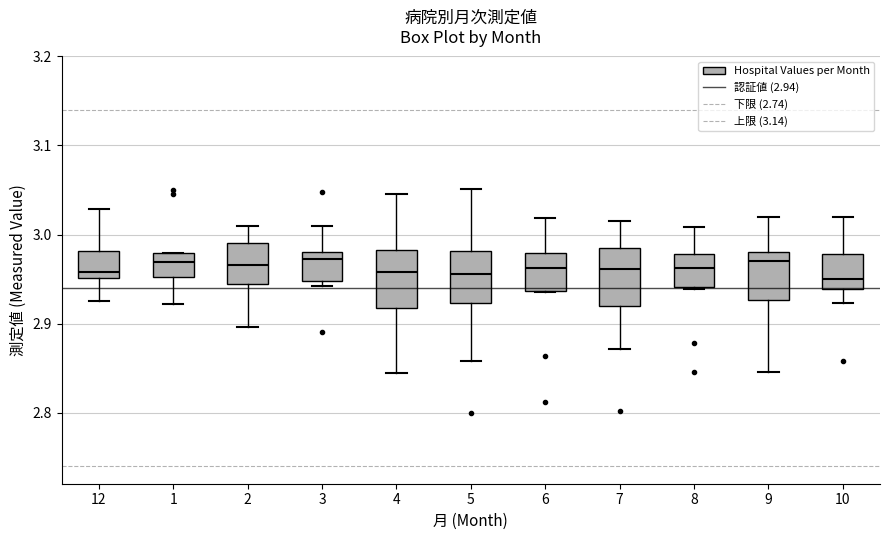

Reading left to right, read every box against the y-axis: the position of its median line, the range the box covers, and the ends of its whiskers. The values are not printed on the chart, so give them approximately, as read against the axis.

12: median 2.96, box 2.95 to 2.98, whiskers 2.93 to 3.03
1: median 2.97, box 2.95 to 2.98, whiskers 2.92 to 2.98
2: median 2.97, box 2.94 to 2.99, whiskers 2.90 to 3.01
3: median 2.97, box 2.95 to 2.98, whiskers 2.94 to 3.01
4: median 2.96, box 2.92 to 2.98, whiskers 2.84 to 3.05
5: median 2.96, box 2.92 to 2.98, whiskers 2.86 to 3.05
6: median 2.96, box 2.94 to 2.98, whiskers 2.94 to 3.02
7: median 2.96, box 2.92 to 2.98, whiskers 2.87 to 3.02
8: median 2.96, box 2.94 to 2.98, whiskers 2.94 to 3.01
9: median 2.97, box 2.93 to 2.98, whiskers 2.85 to 3.02
10: median 2.95, box 2.94 to 2.98, whiskers 2.92 to 3.02